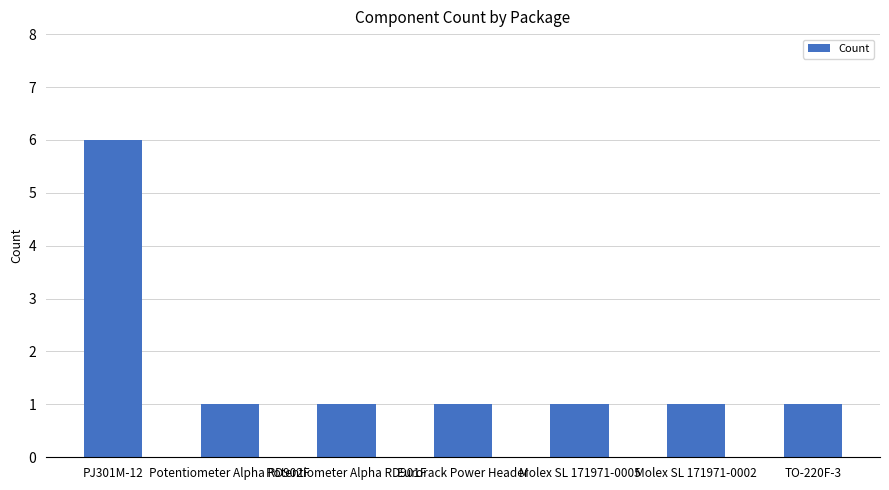

At which category does the chart reach its peak across all series?

PJ301M-12